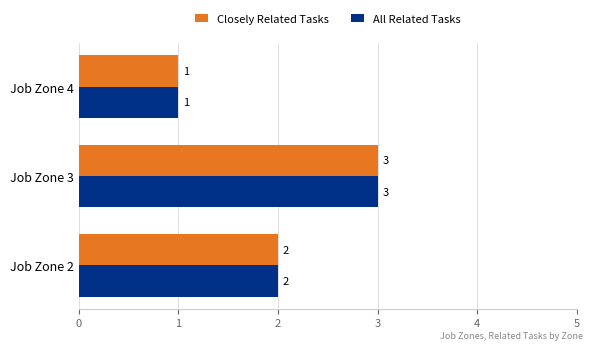

What is the sum of all Closely Related Tasks values?

6